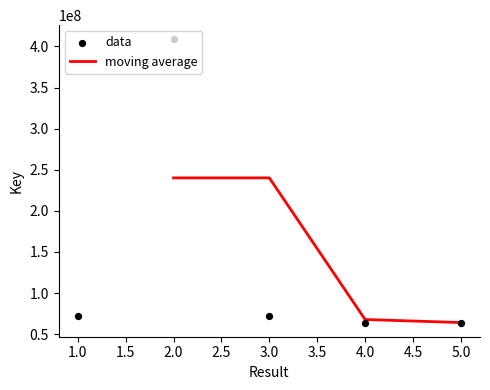

What is the change in value from 2 to 5?

-344565467